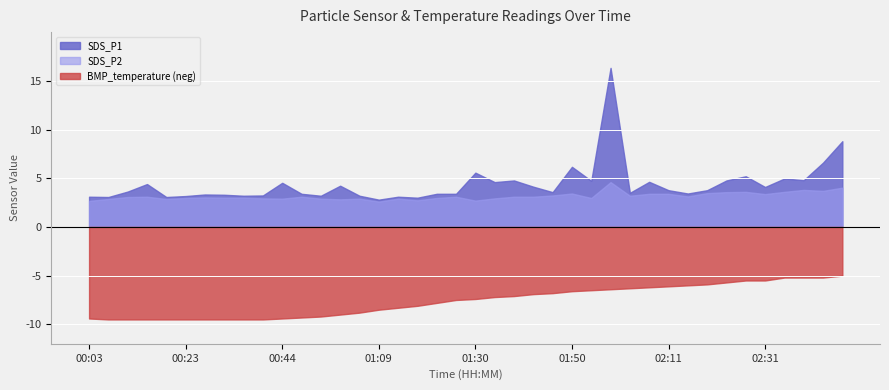

How many lines are shown in the chart?

3